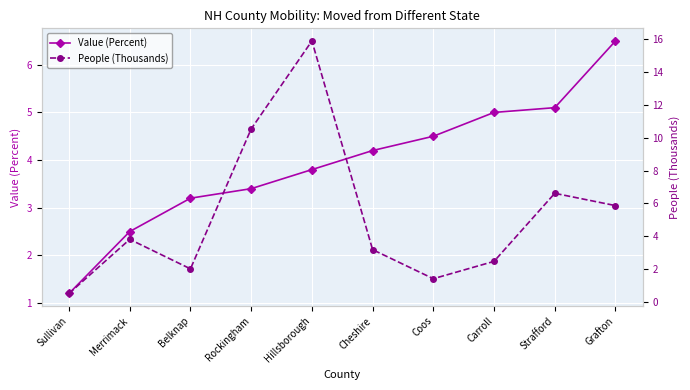

Reading left to right, list all the values displayed in this chart.

Value (Percent): Sullivan=1.2	Merrimack=2.5	Belknap=3.2	Rockingham=3.4	Hillsborough=3.8	Cheshire=4.2	Coos=4.5	Carroll=5.0	Strafford=5.1	Grafton=6.5
People (Thousands): Sullivan=0.5	Merrimack=3.8	Belknap=2.0	Rockingham=10.5	Hillsborough=15.9	Cheshire=3.2	Coos=1.4	Carroll=2.5	Strafford=6.6	Grafton=5.9